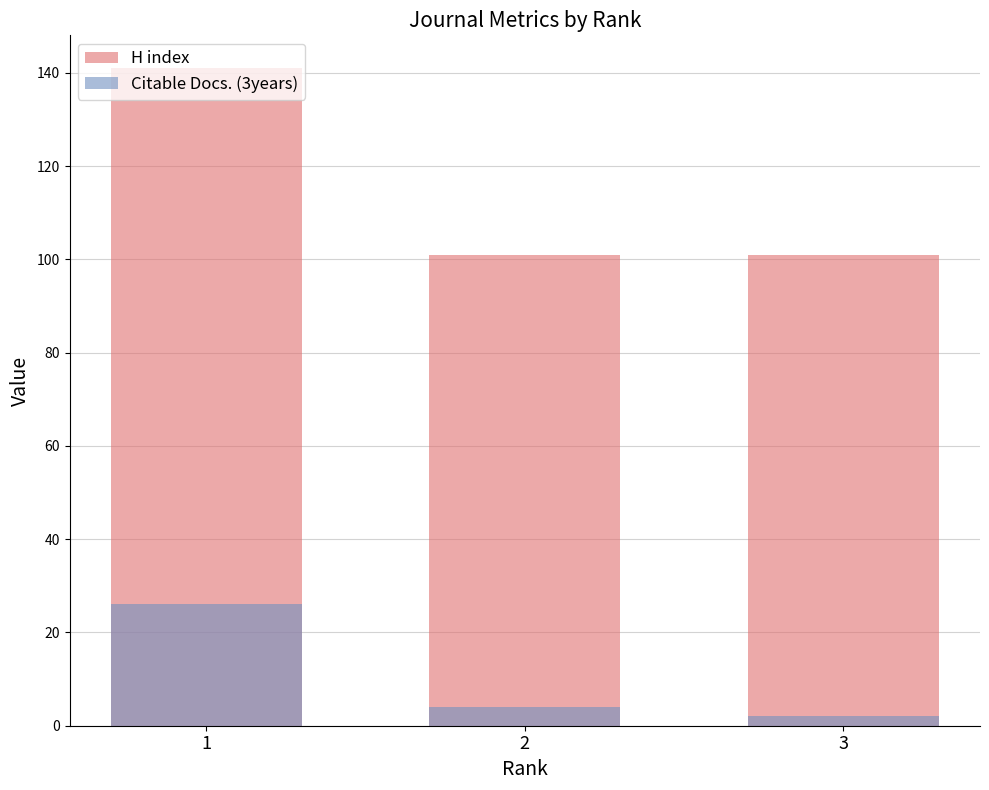

What is the spread (max minus min) of values at 1?

115